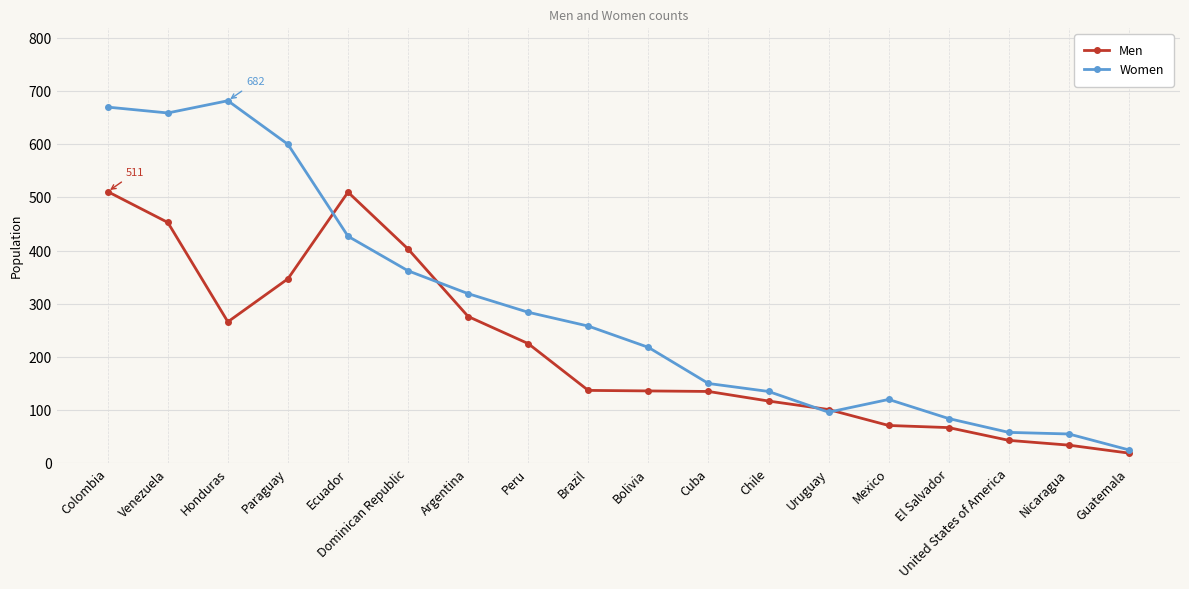

Rank the series by their maximum value, from highest to lowest.

Women, Men